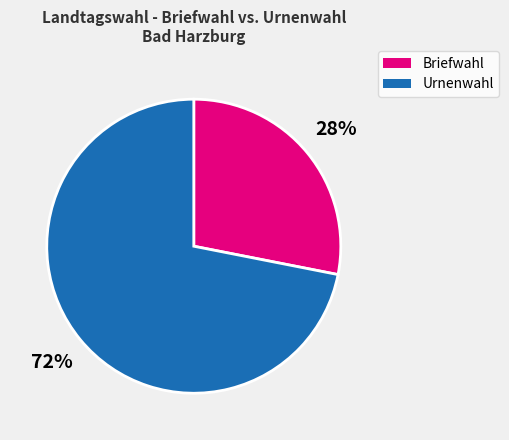

How many segments does this pie chart have?

2